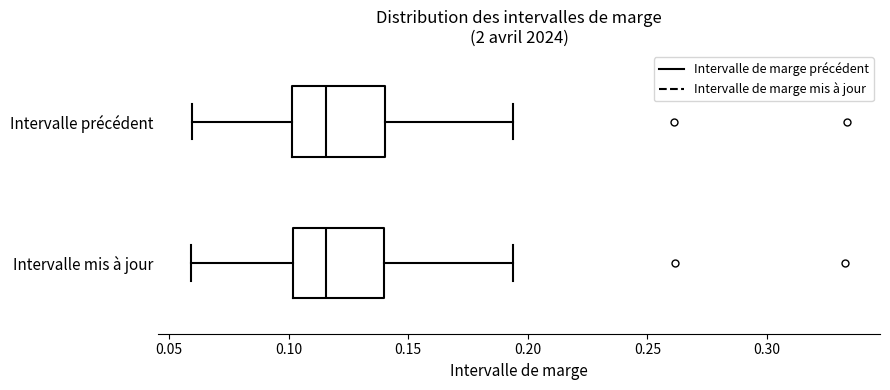

Reading bottom to top, transcribe this box plot: for each box, give where its median line is, the range the box spans, and where its two whiskers end, as read against the x-axis. The values are not printed on the chart, so give them approximately, as read against the axis.

Intervalle mis à jour: median 0.115, box 0.100 to 0.140, whiskers 0.060 to 0.195
Intervalle précédent: median 0.115, box 0.100 to 0.140, whiskers 0.060 to 0.195